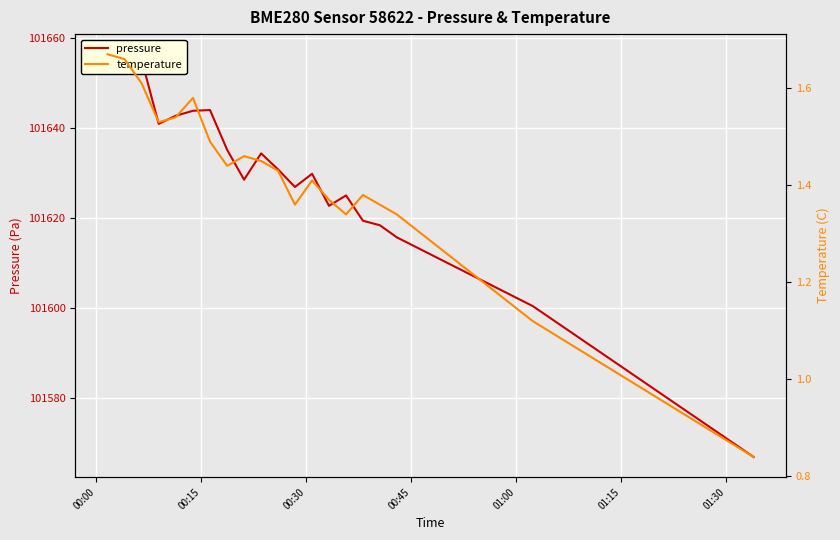

Which series has the largest range (max minus min)?

pressure